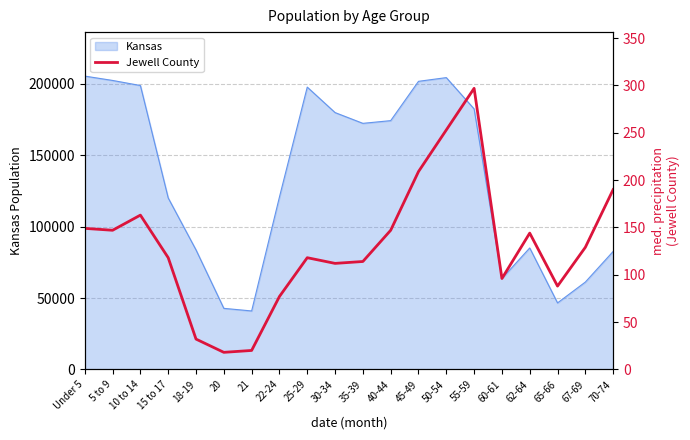

How many categories are shown in the chart?

20